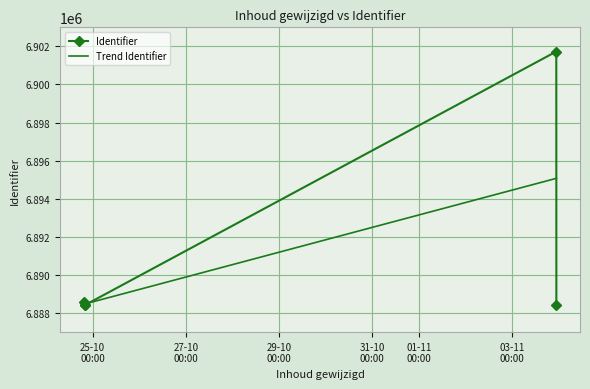

Which series has the largest range (max minus min)?

Identifier